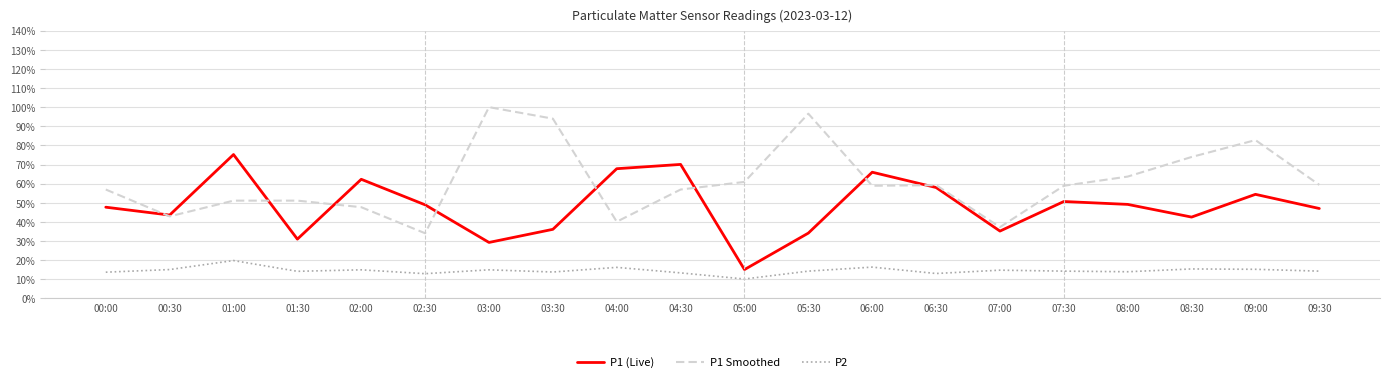

What position from the right is 06:00?

8